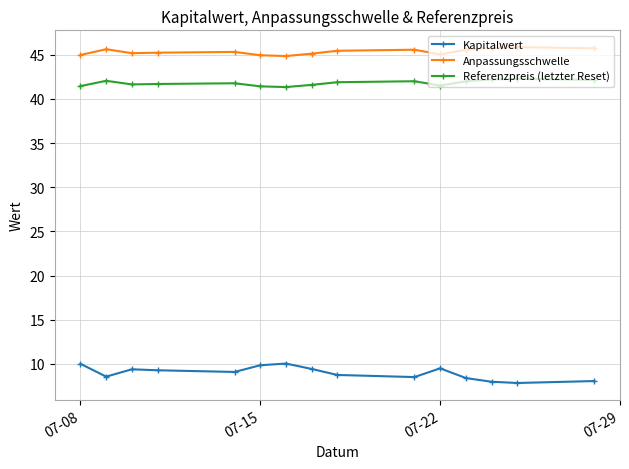

What is the maximum value shown in the chart?

45.9